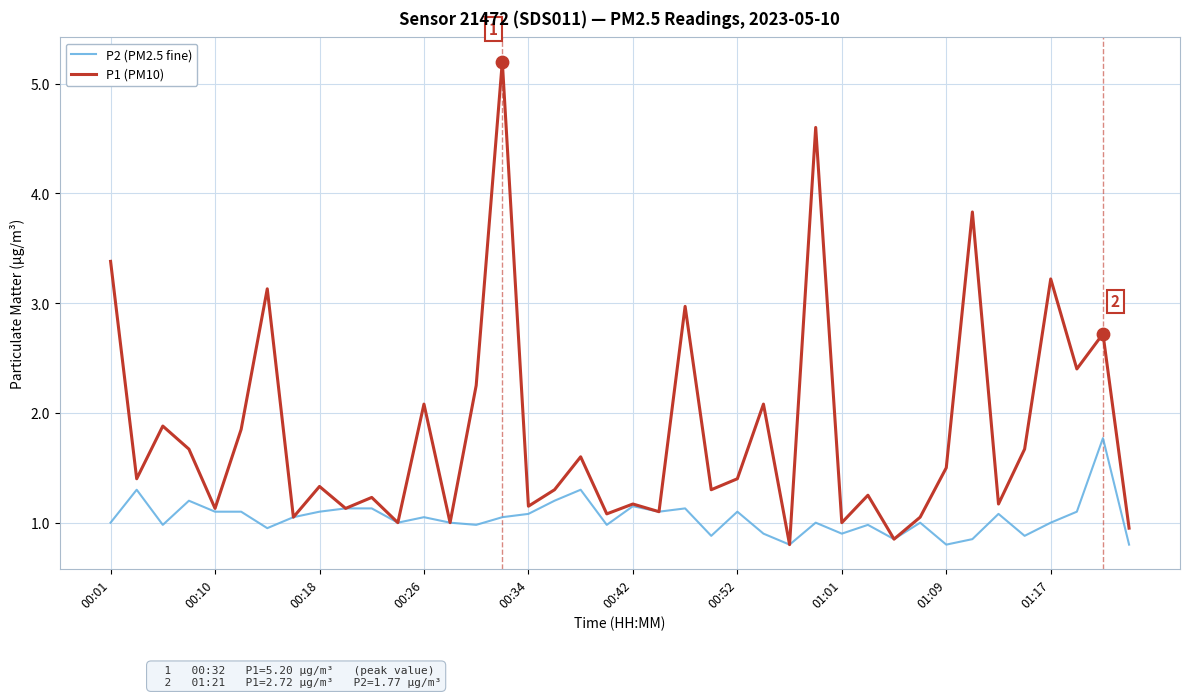

Which series has the largest range (max minus min)?

P1 (PM10)